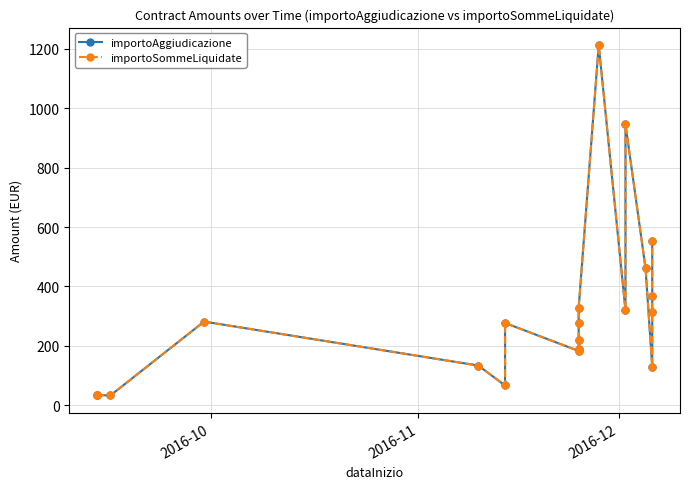

Is the value of importoSommeLiquidate at 6 greater than the value of importoAggiudicazione at 10?

Yes